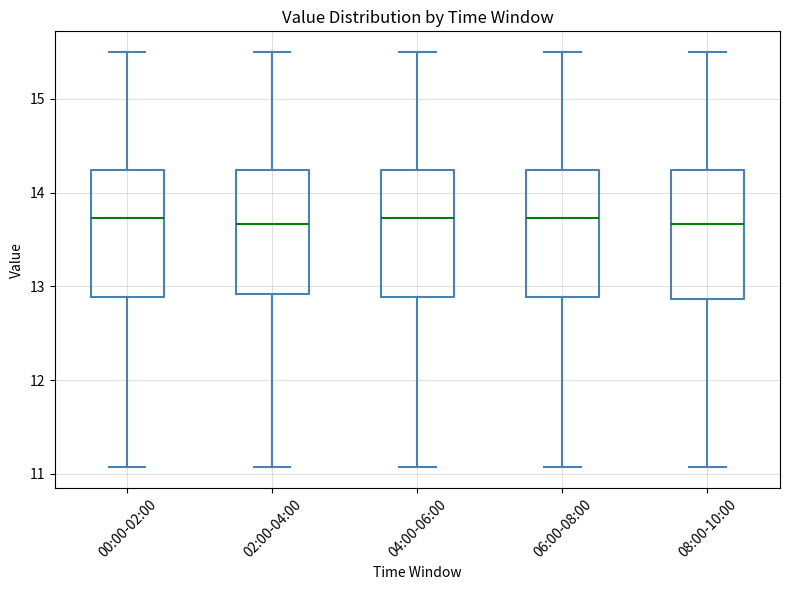

Reading left to right, read every box against the y-axis: the position of its median line, the range the box covers, and the ends of its whiskers. The values are not printed on the chart, so give them approximately, as read against the axis.

00:00-02:00: median 13.7, box 12.9 to 14.2, whiskers 11.1 to 15.5
02:00-04:00: median 13.7, box 12.9 to 14.2, whiskers 11.1 to 15.5
04:00-06:00: median 13.7, box 12.9 to 14.2, whiskers 11.1 to 15.5
06:00-08:00: median 13.7, box 12.9 to 14.2, whiskers 11.1 to 15.5
08:00-10:00: median 13.7, box 12.9 to 14.2, whiskers 11.1 to 15.5